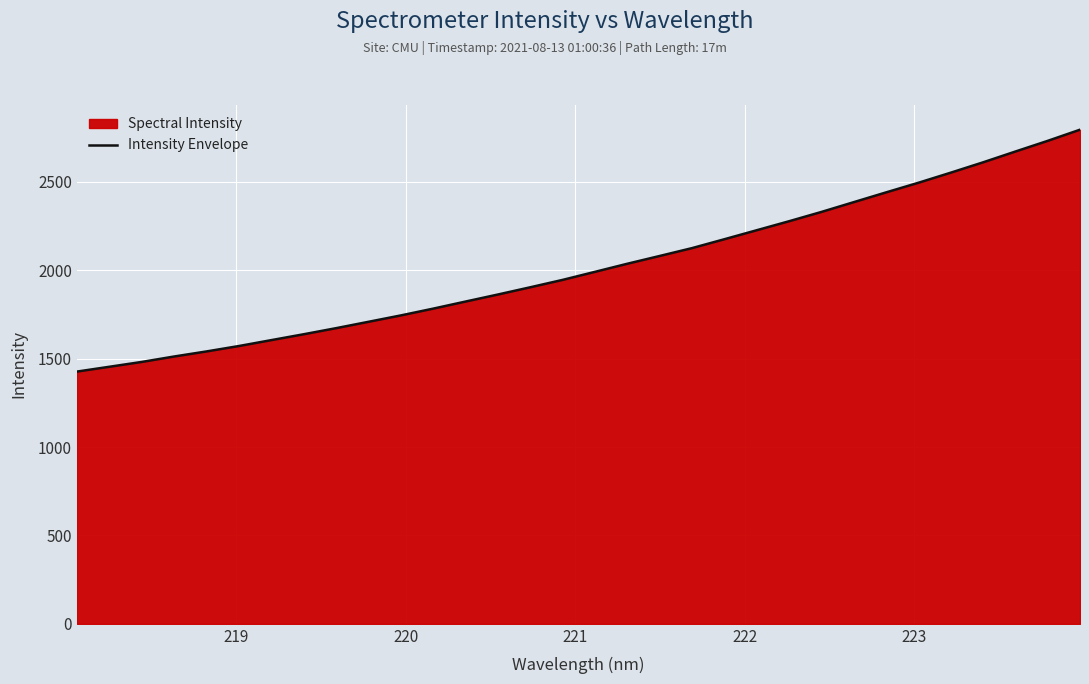

What is the difference between the maximum and minimum values?

1368.4